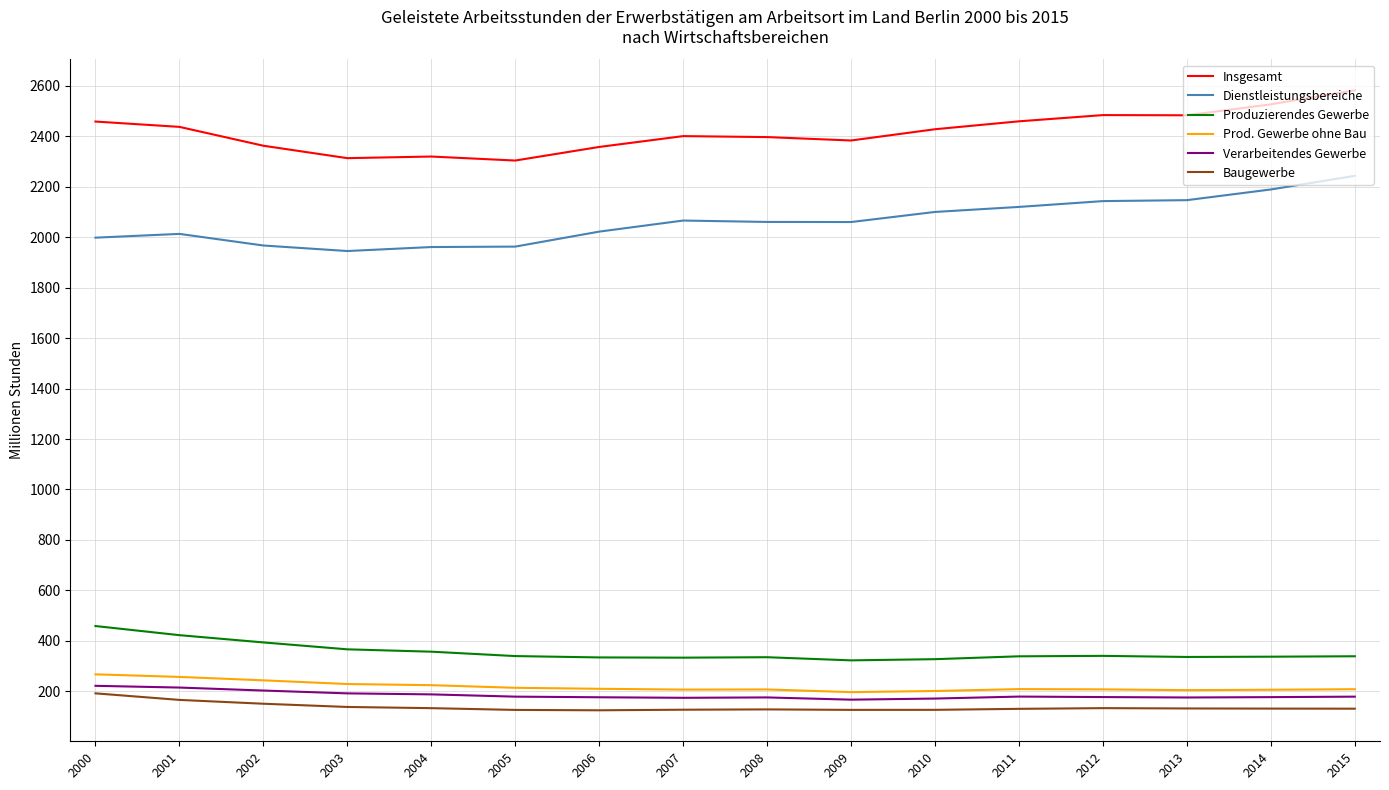

What is the total value across all series at 2001?

5510.5